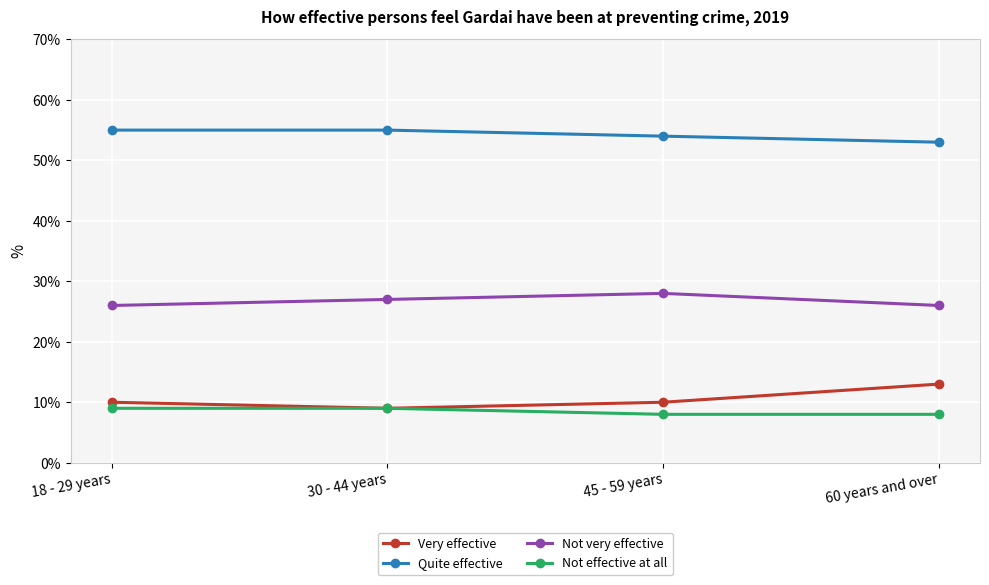

True or false: Not effective at all has a value of 5 at 30 - 44 years.

False